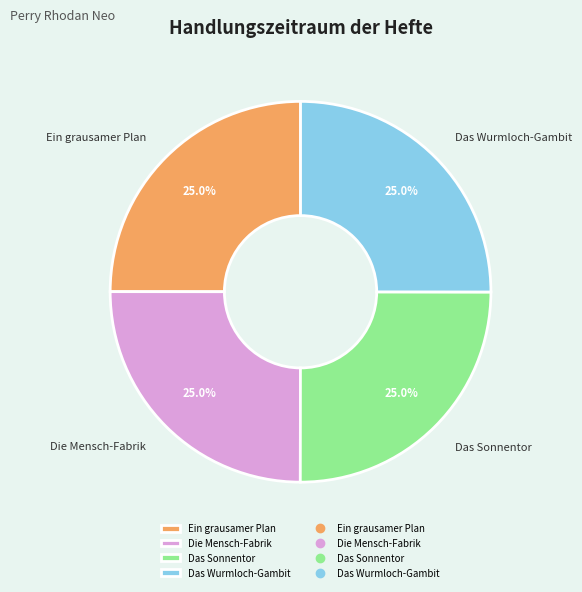

Approximately how many times larger is the value at Ein grausamer Plan compared to Das Sonnentor?

1.0